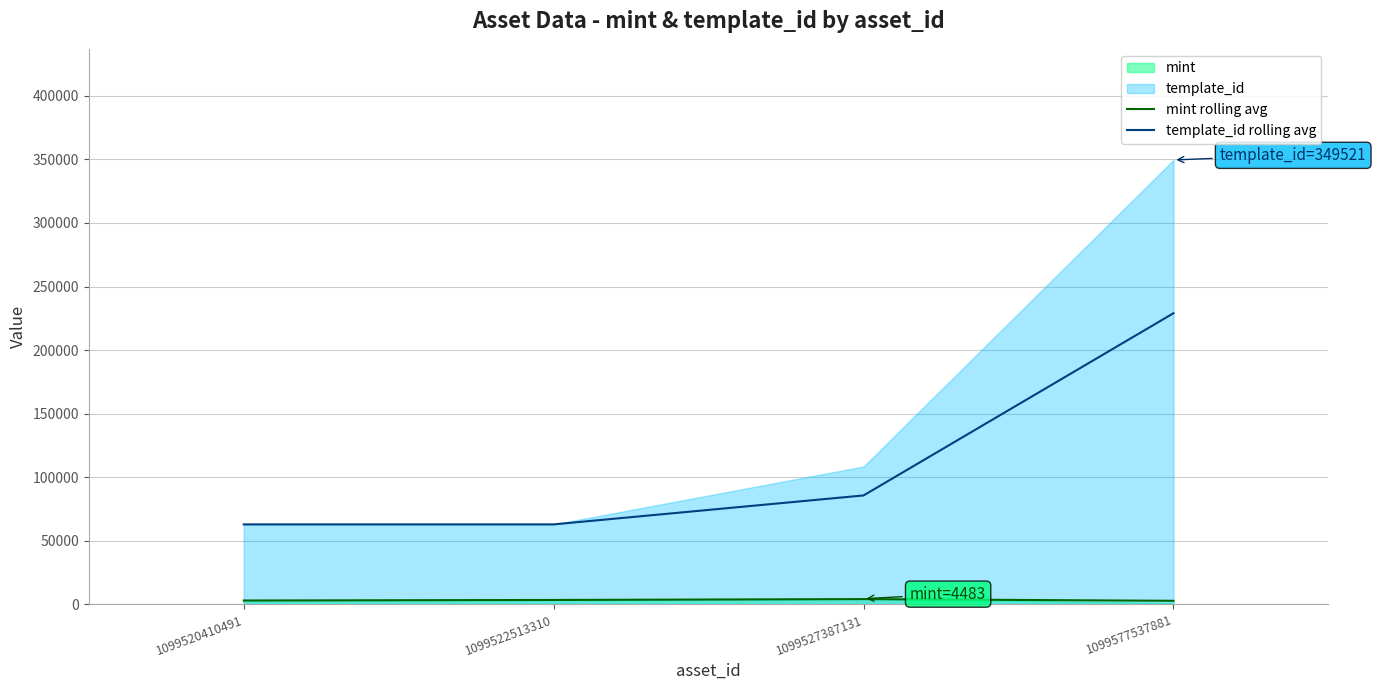

Between 1099527387131 and 1099522513310, which is larger?

1099527387131